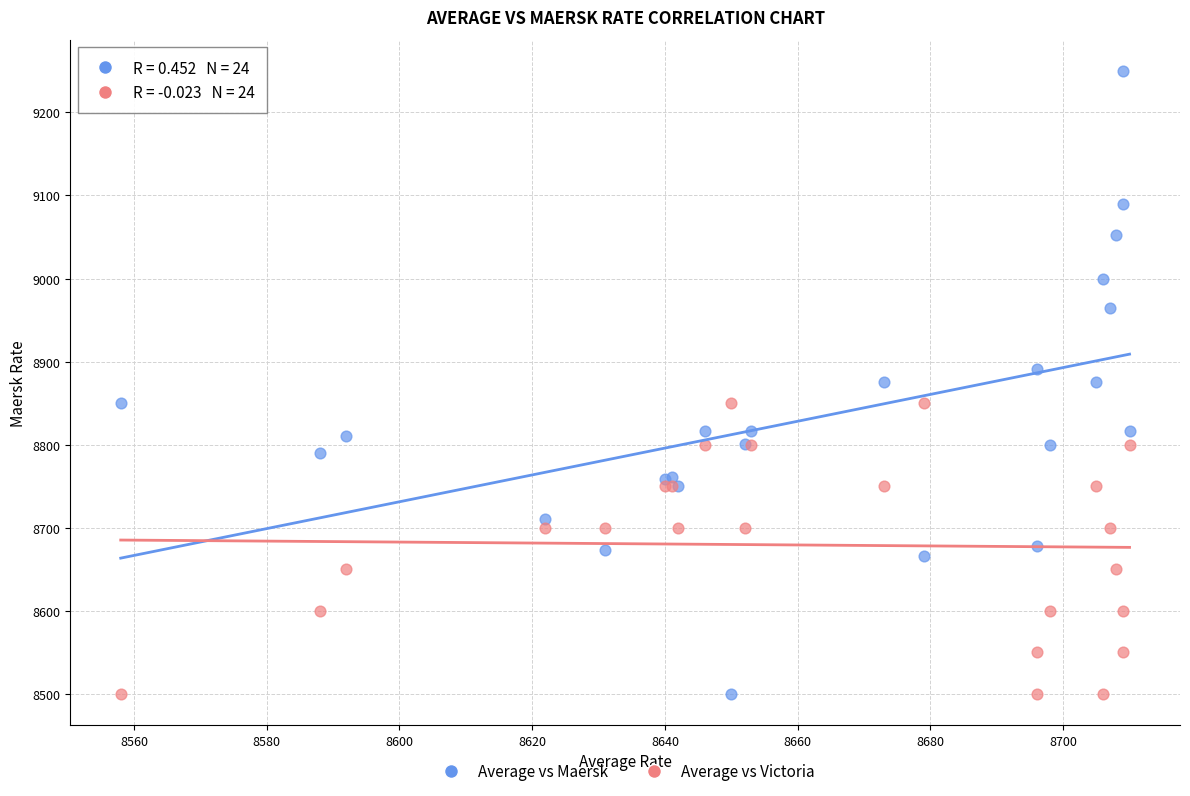

What is the X range (max minus min) for the scatter plot?

152